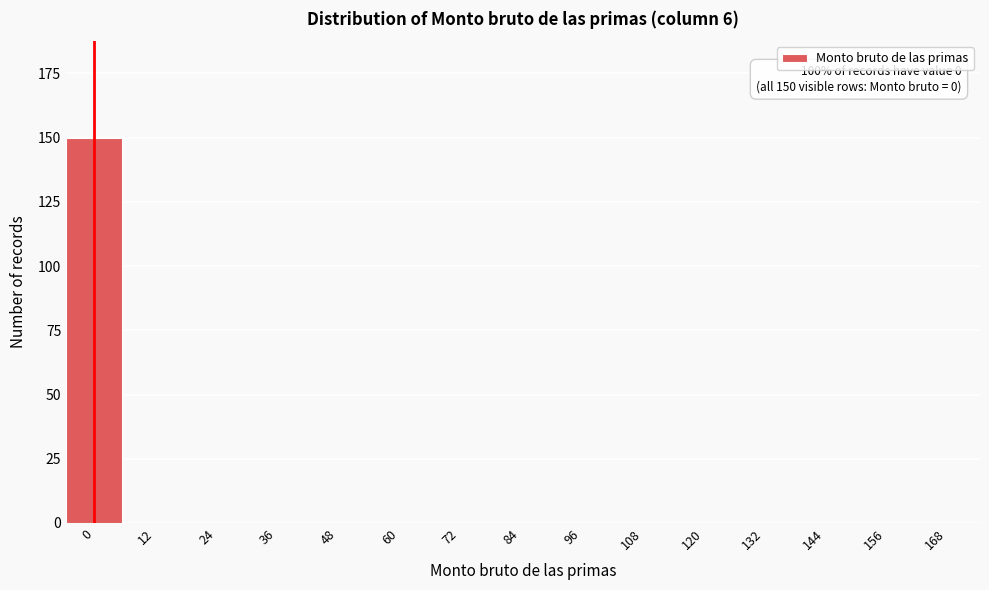

Reading left to right, what are all the values shown in this chart?

0=150	12=0	24=0	36=0	48=0	60=0	72=0	84=0	96=0	108=0	120=0	132=0	144=0	156=0	168=0